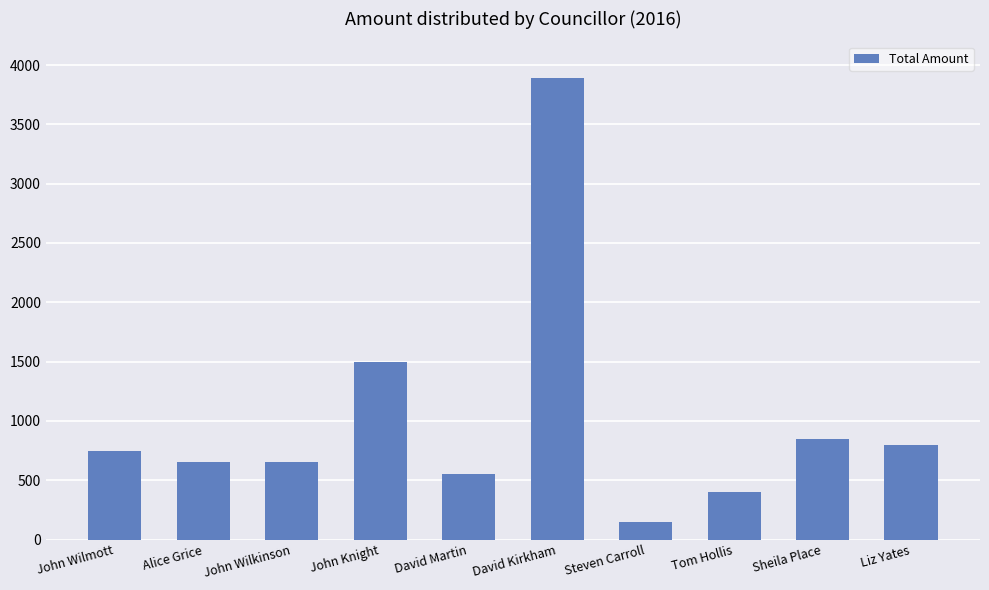

What position from the right is David Martin?

6